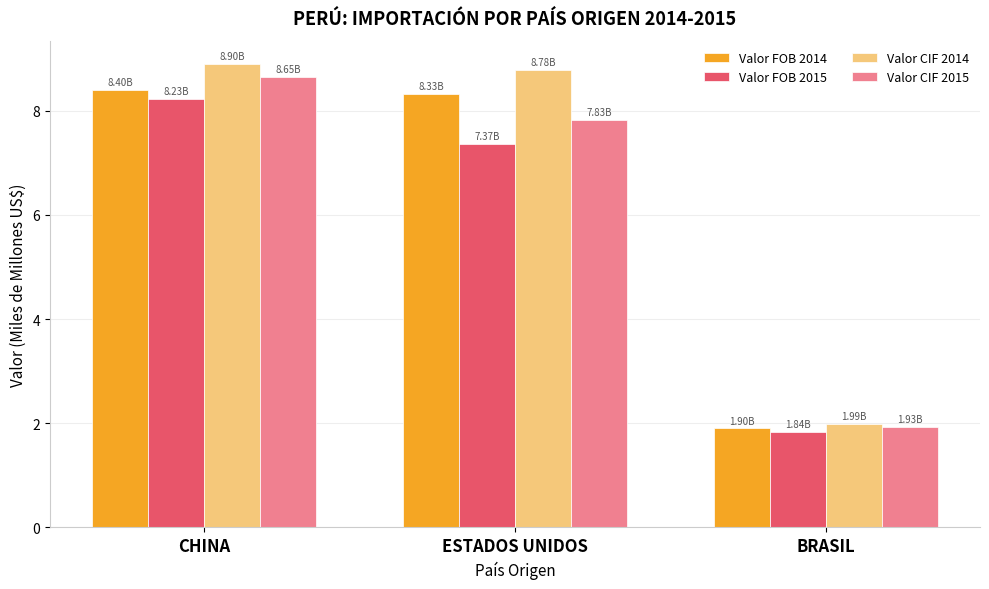

Are the bars horizontal?

No